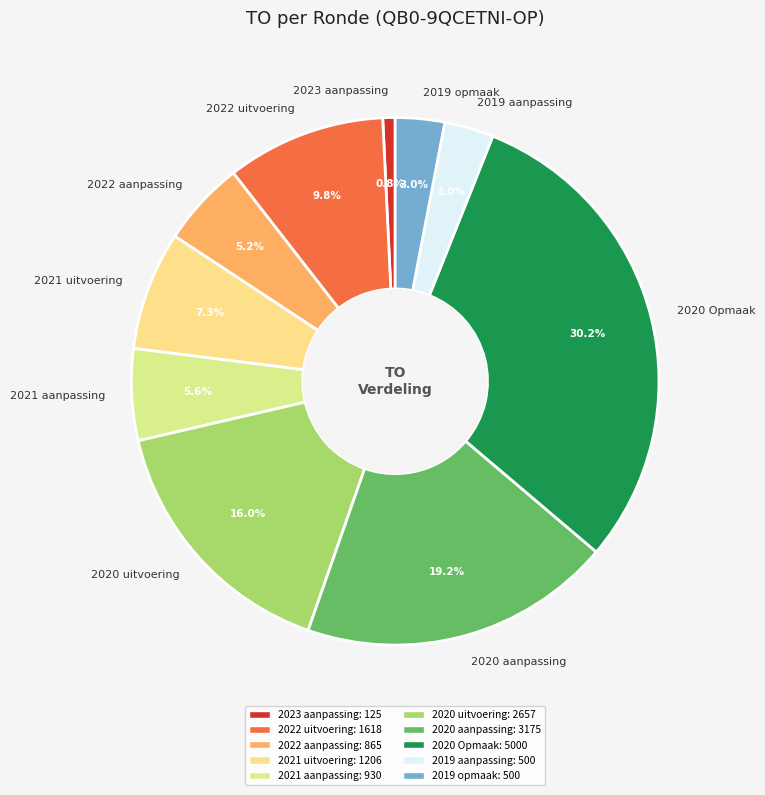

What is the largest slice in the pie chart?

2020 Opmaak